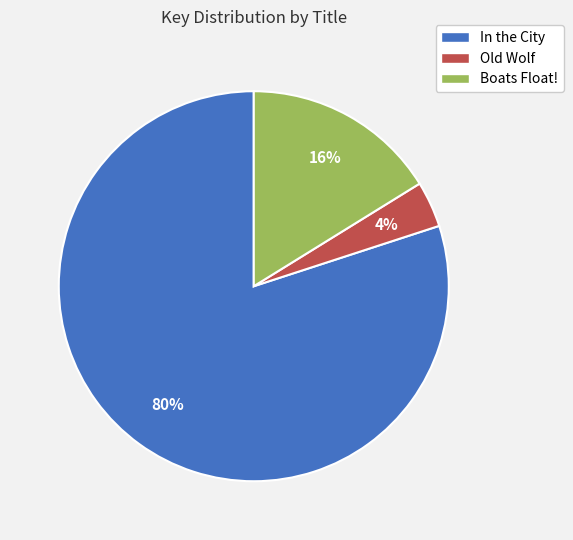

Count the number of slices in the pie.

3